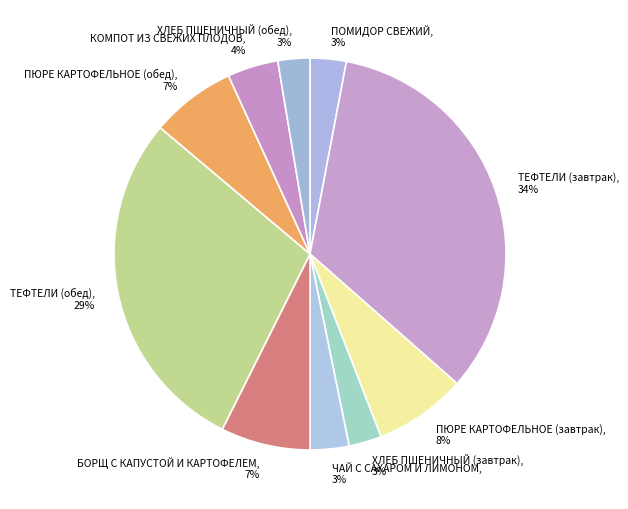

To the nearest percent, what portion does ПОМИДОР СВЕЖИЙ represent?

3%